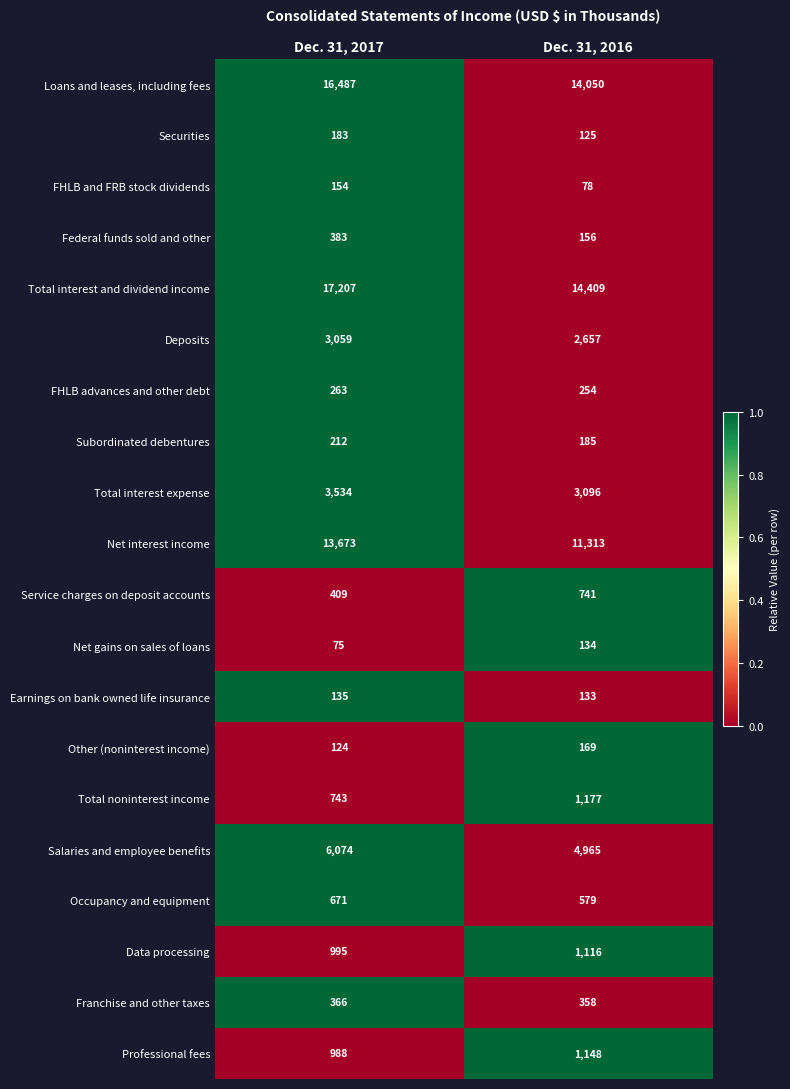

Read the FHLB advances and other debt value at Dec. 31, 2016.

254